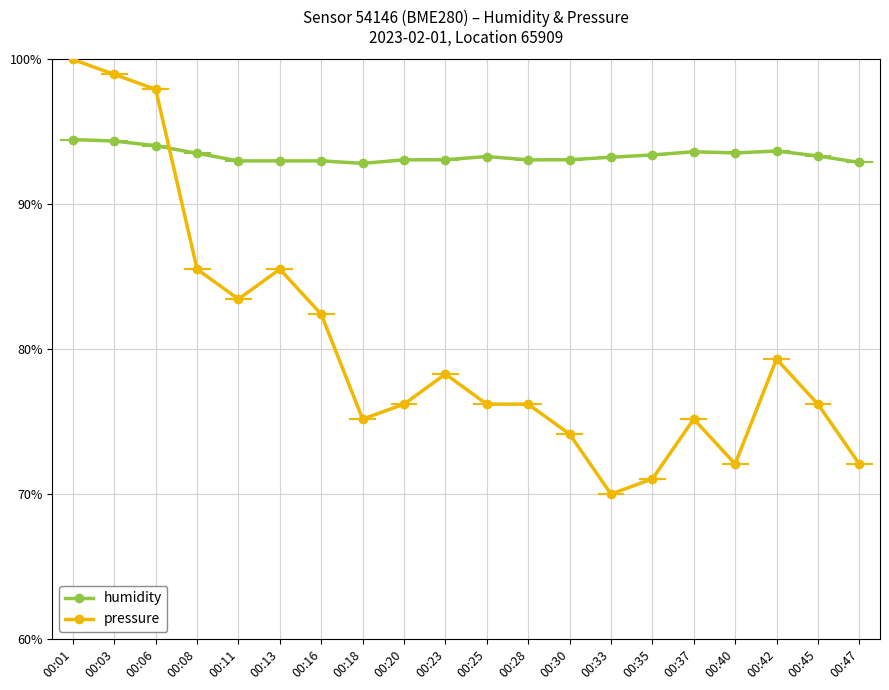

What is the spread (max minus min) of values at 00:13?

7.5